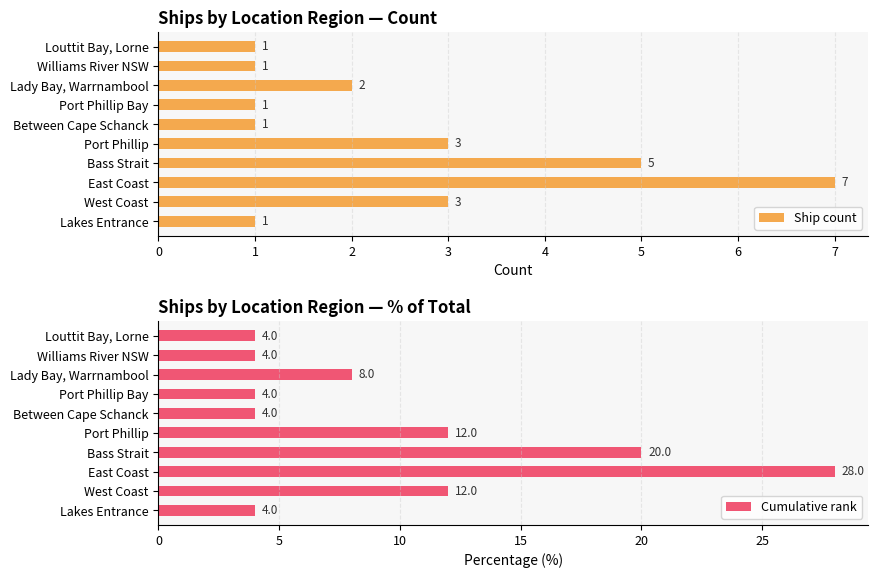

At how many categories does at least one series exceed 5?

5